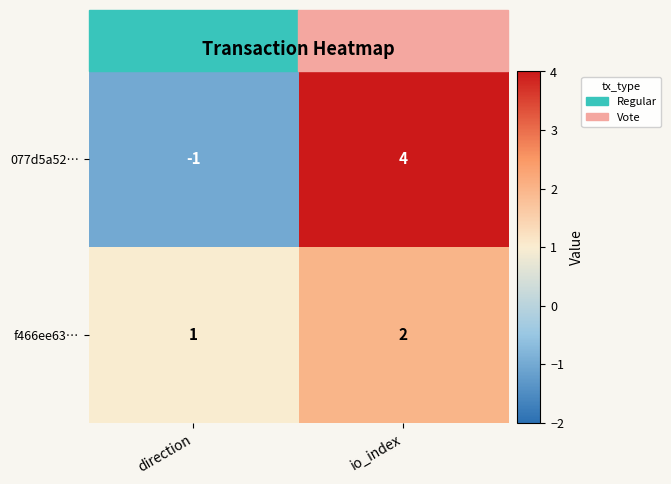

The 077d5a52… series shows -1 at direction. True or false?

True